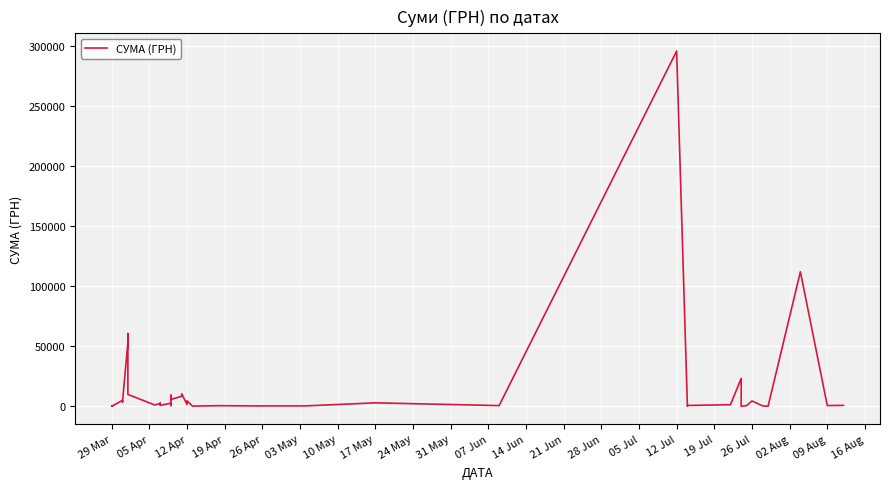

Reading left to right, extract all data points from this chart.

97.8	100.0	97.8	4960.2	3635.4	3855.6	53028.9	60564.6	9898.4	1111.6	2354.0	2607.0	774.4	2600.0	633.1	9235.2	5720.2	8360.4	10355.9	1592.4	4573.8	173.9	527.8	323.2	339.4	2886.0	600.0	295638.6	200.8	708.4	1321.3	23228.0	11.2	574.6	4460.0	331.6	97.8	111990.4	633.1	775.0